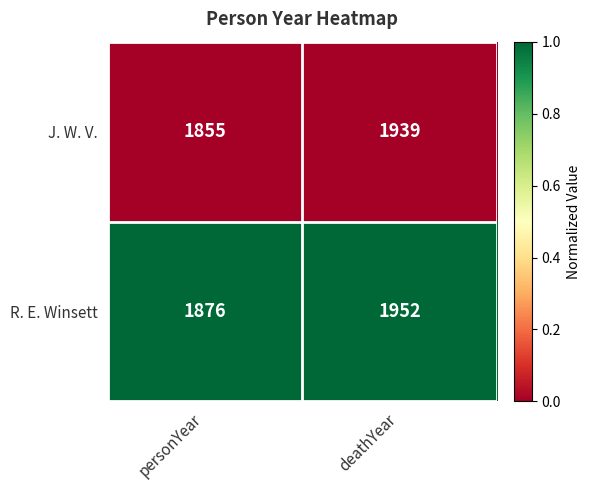

List the series in order of their peak value, lowest first.

J. W. V., R. E. Winsett